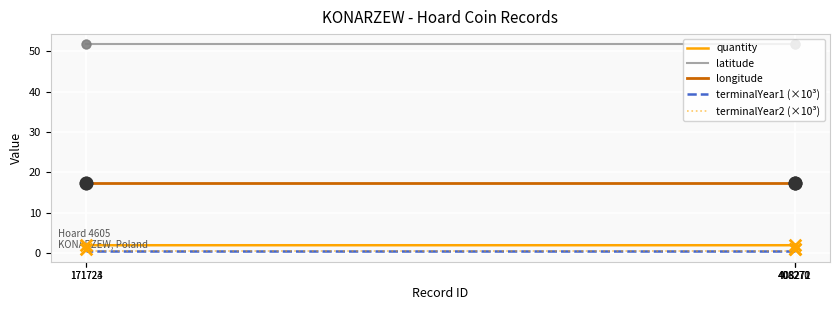

Which series reaches the minimum Y coordinate?

terminalYear1 (×10³)